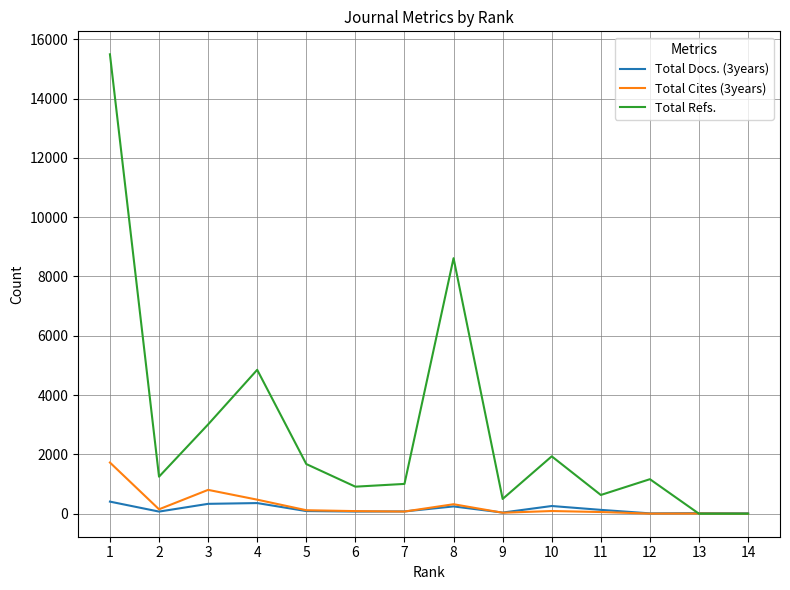

Between 5 and 8, which series saw the biggest shift?

Total Refs.